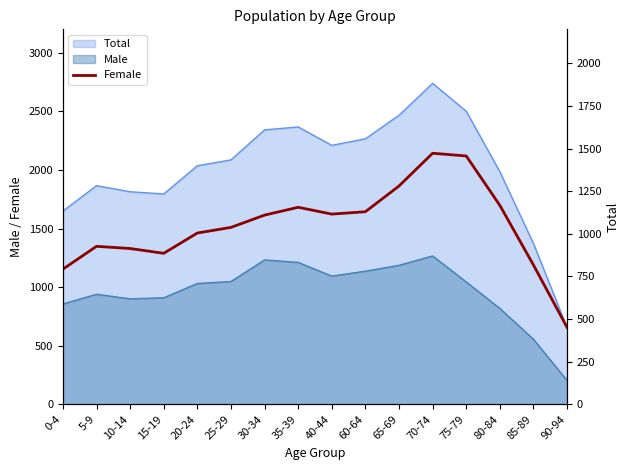

What is the difference between the values at 35-39 and 0-4?

363